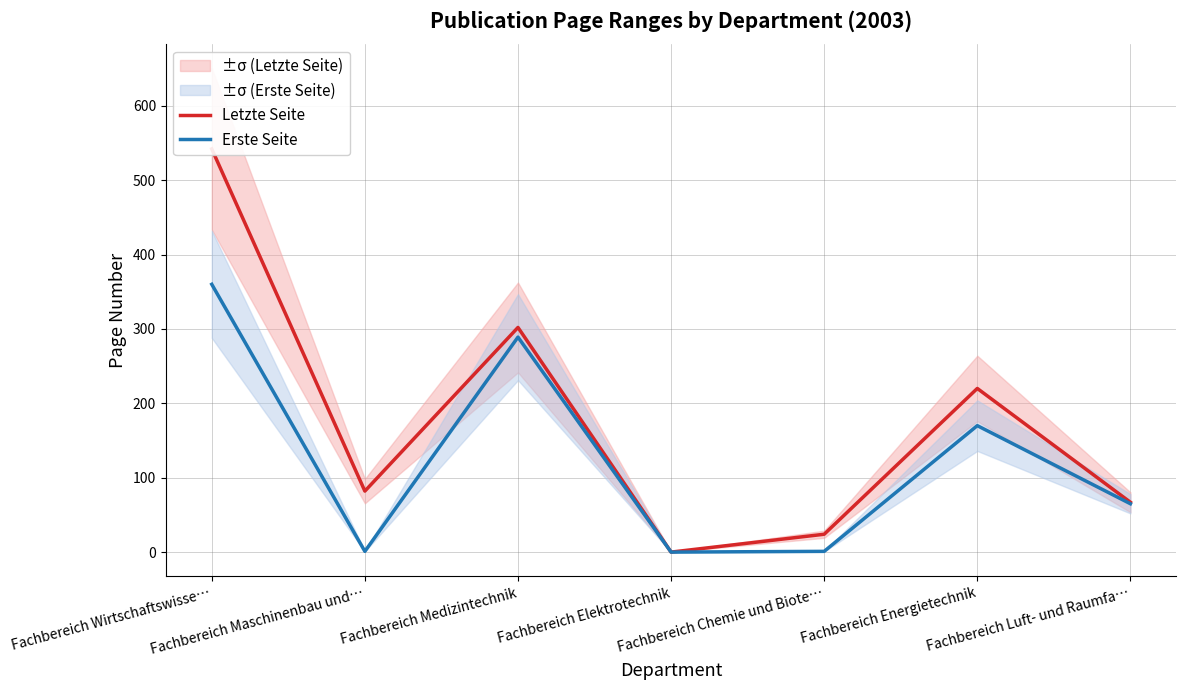

What is the difference between the maximum and minimum values in the Letzte Seite series?

542